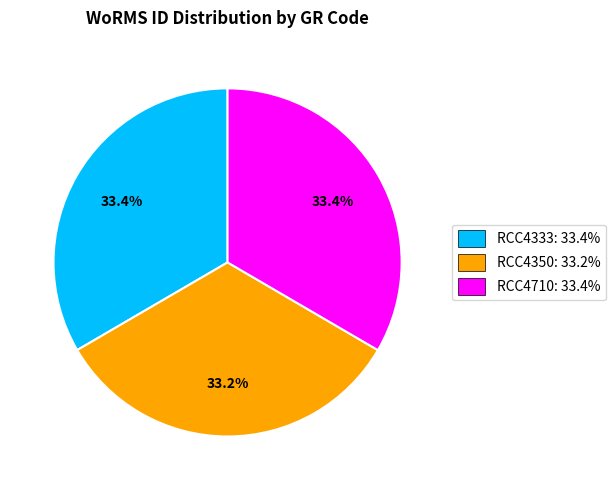

What percentage is the RCC4710 slice, to the nearest percent?

33%